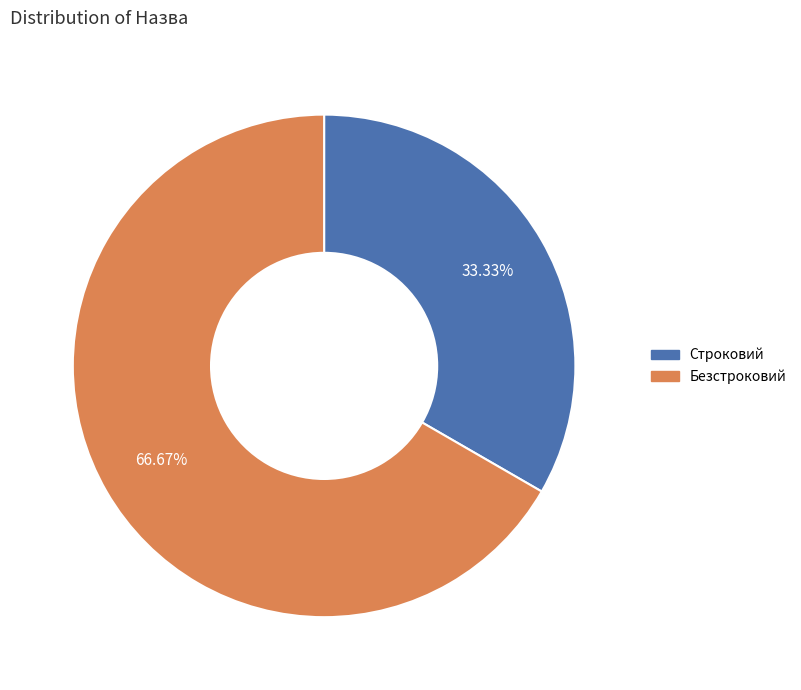

Between Безстроковий and Строковий, which is larger?

Безстроковий